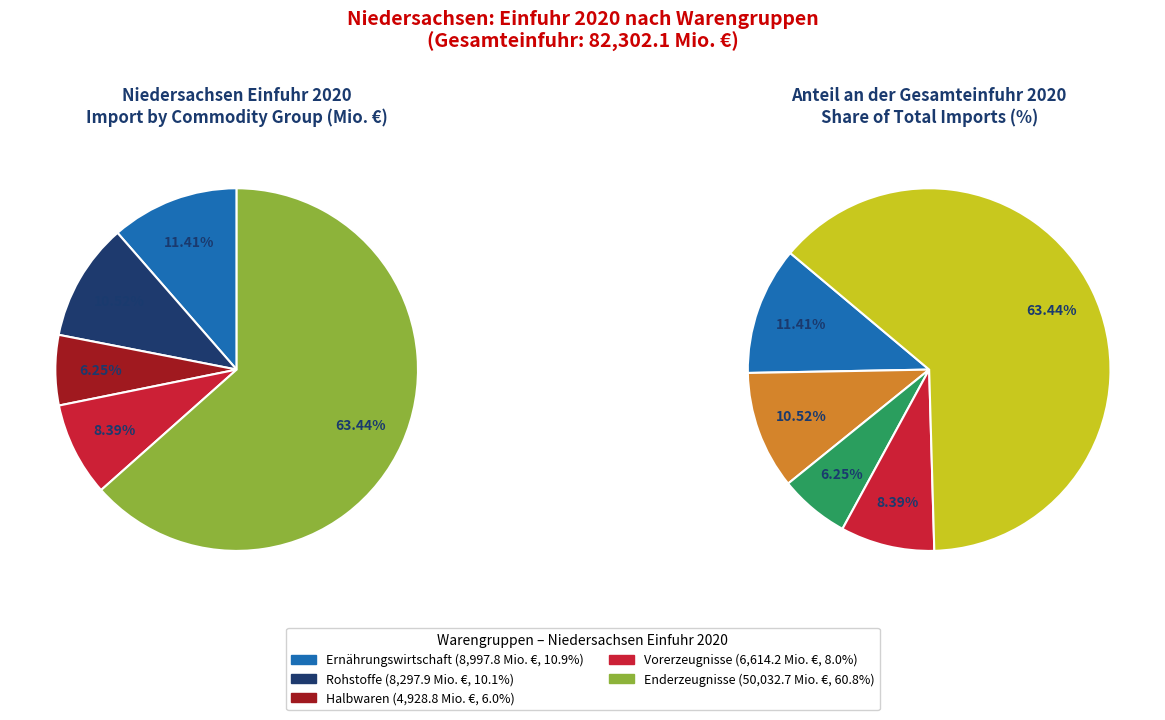

Rank the categories by value from highest to lowest.

Enderzeugnisse, Ernährungswirtschaft, Rohstoffe, Vorerzeugnisse, Halbwaren